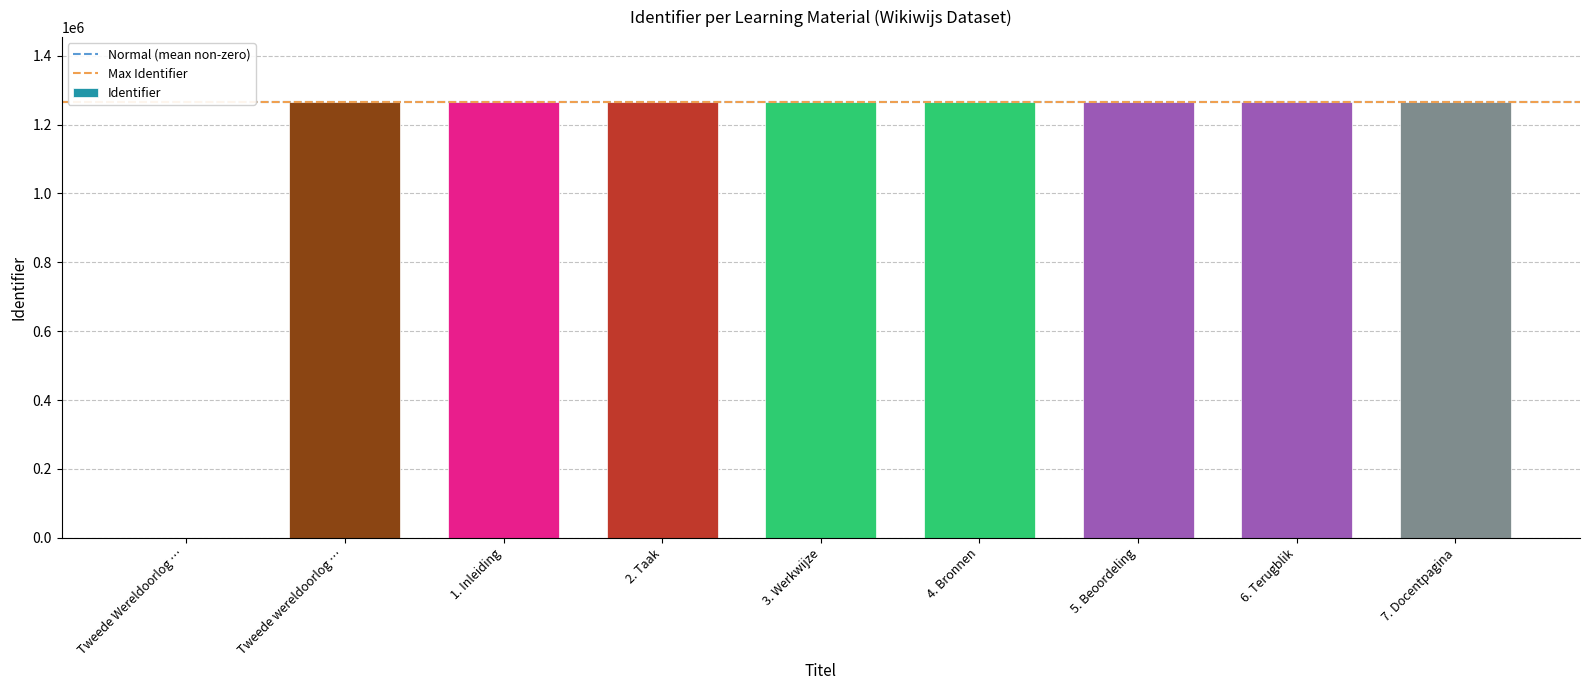

What is the ratio of the value at 2. Taak to the value at 1. Inleiding?

1.0